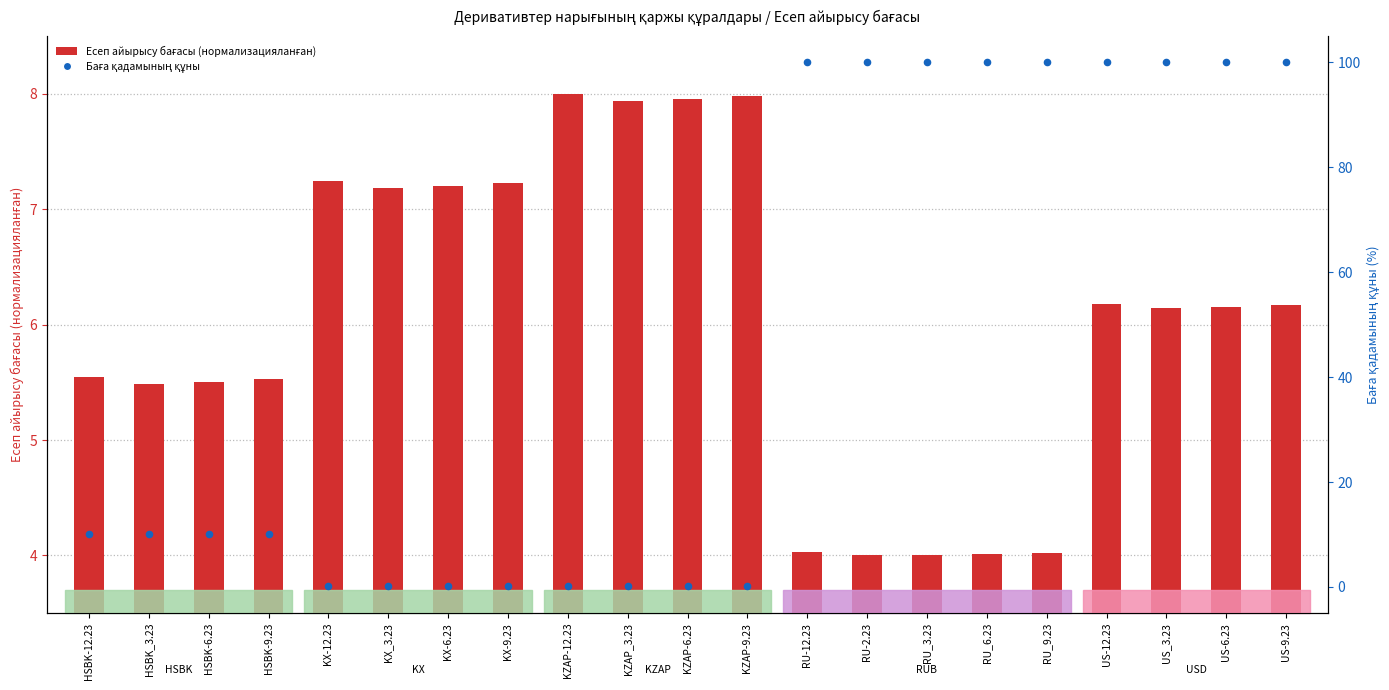

At which category is the sum across all series the highest?

US-12.23